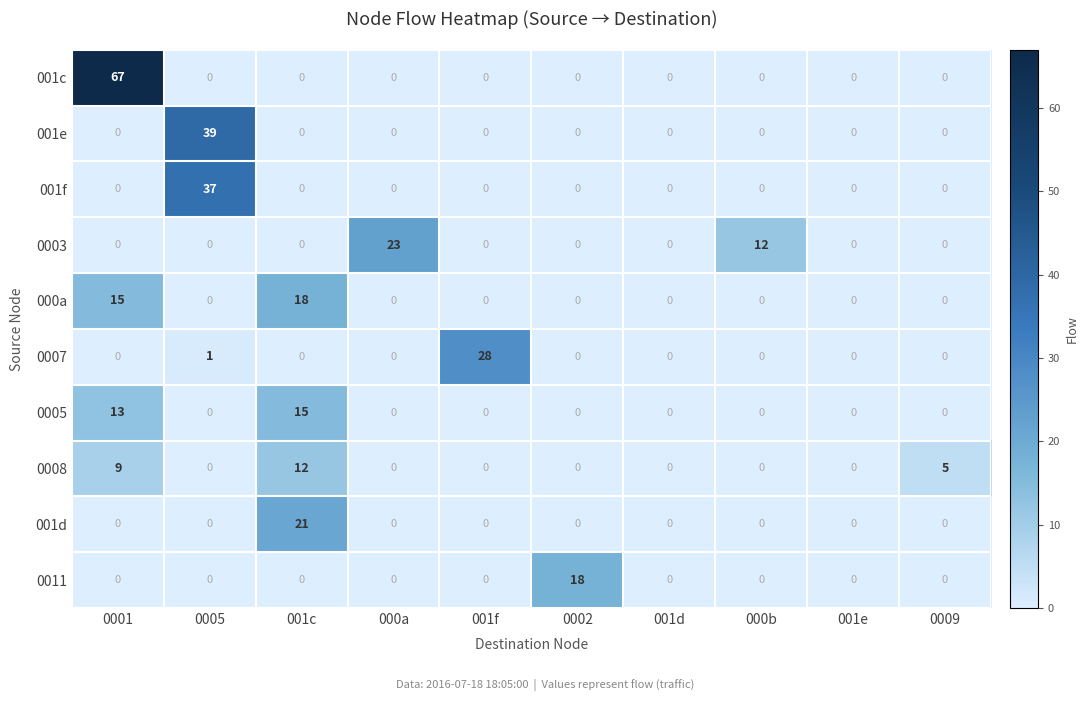

Which series has the largest range (max minus min)?

001c